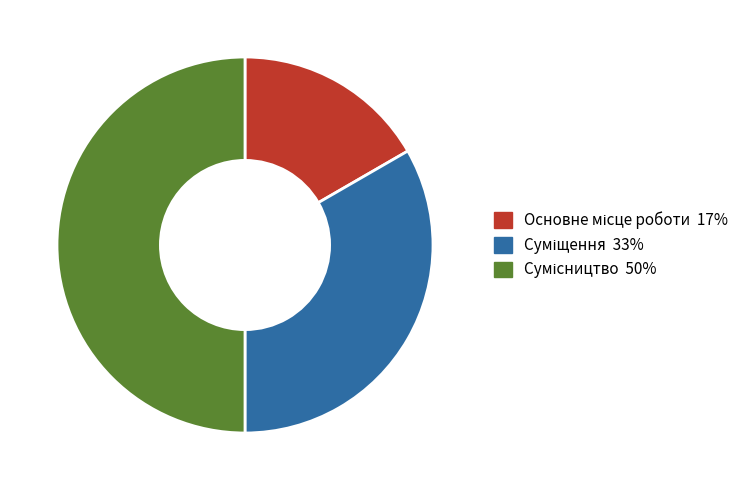

To the nearest percent, what is the combined percentage of Сумісництво and Суміщення?

83%